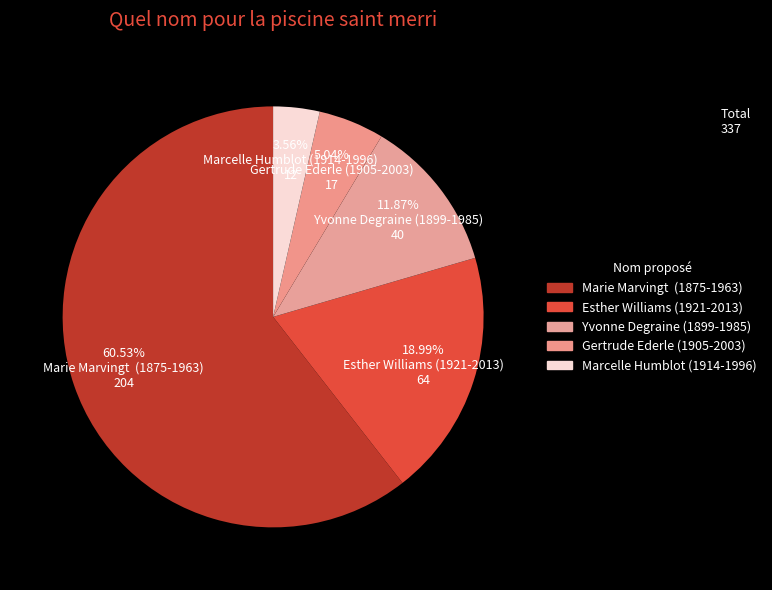

How many slices are in this pie chart?

5